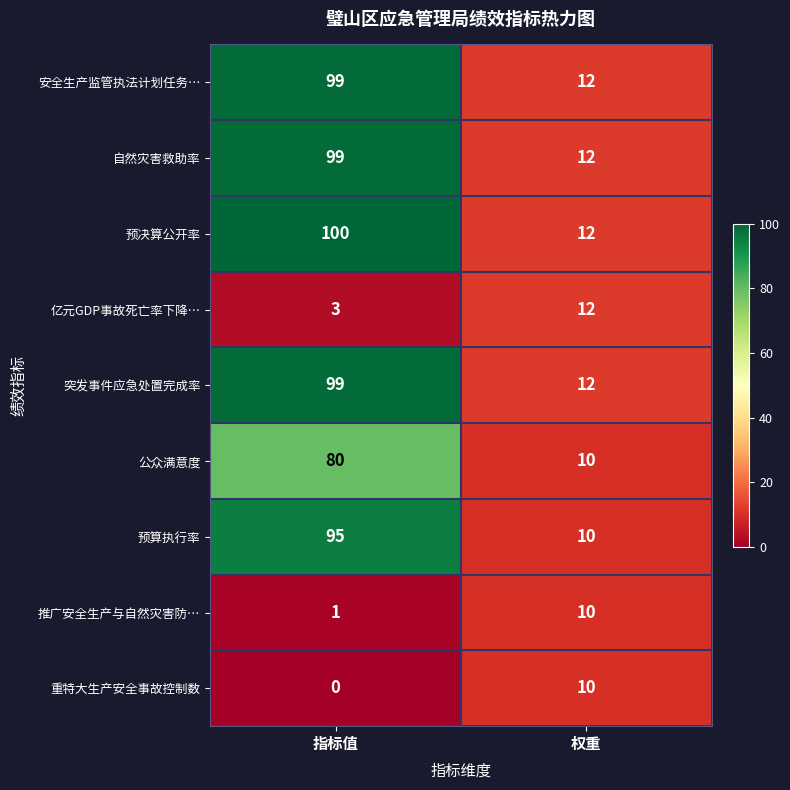

Reading right to left, extract all data points from this chart.

安全生产监管执法计划任务…: 权重=12	指标值=99
自然灾害救助率: 权重=12	指标值=99
预决算公开率: 权重=12	指标值=100
亿元GDP事故死亡率下降…: 权重=12	指标值=3
突发事件应急处置完成率: 权重=12	指标值=99
公众满意度: 权重=10	指标值=80
预算执行率: 权重=10	指标值=95
推广安全生产与自然灾害防…: 权重=10	指标值=1
重特大生产安全事故控制数: 权重=10	指标值=0